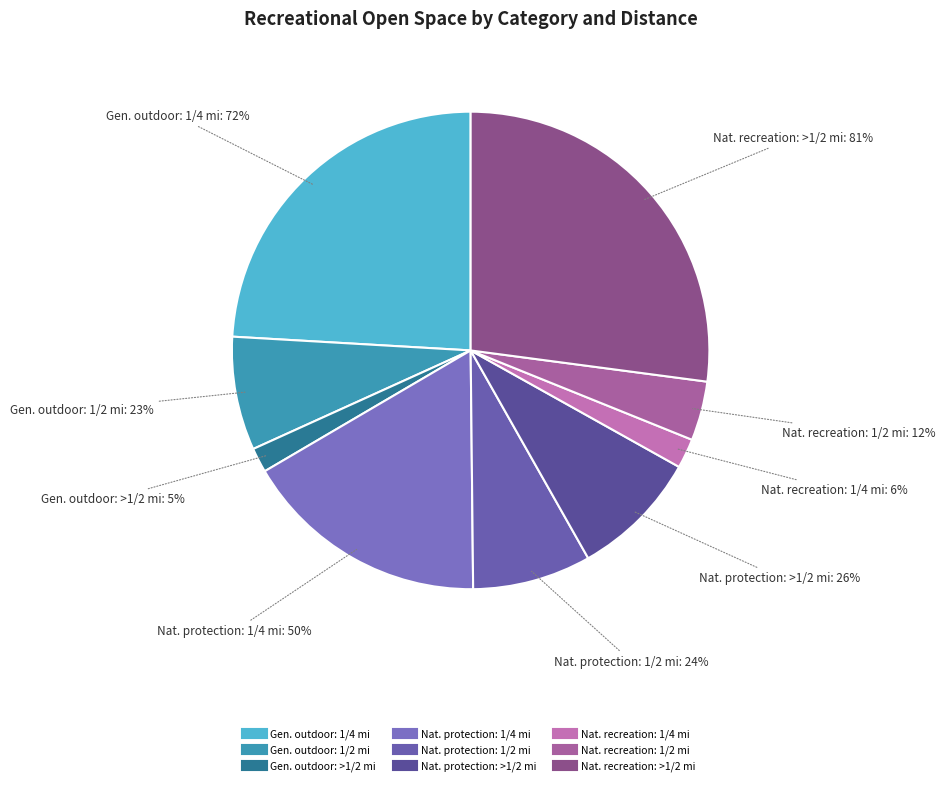

Do Natural environment recreation areas: 1/2 mile and Natural environment protection areas: 1/4 mile together represent more than half of the pie?

No